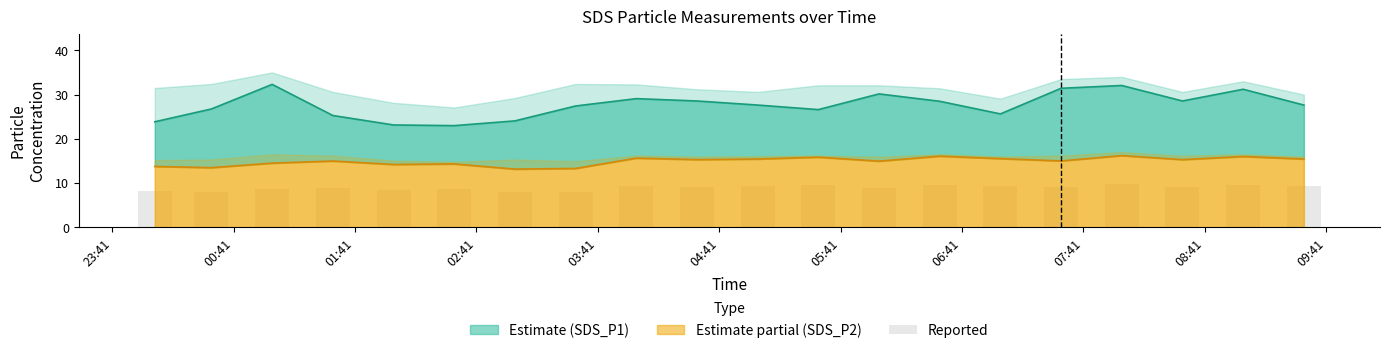

Rank the series at 03:41 from lowest to highest value.

SDS_P2, SDS_P1